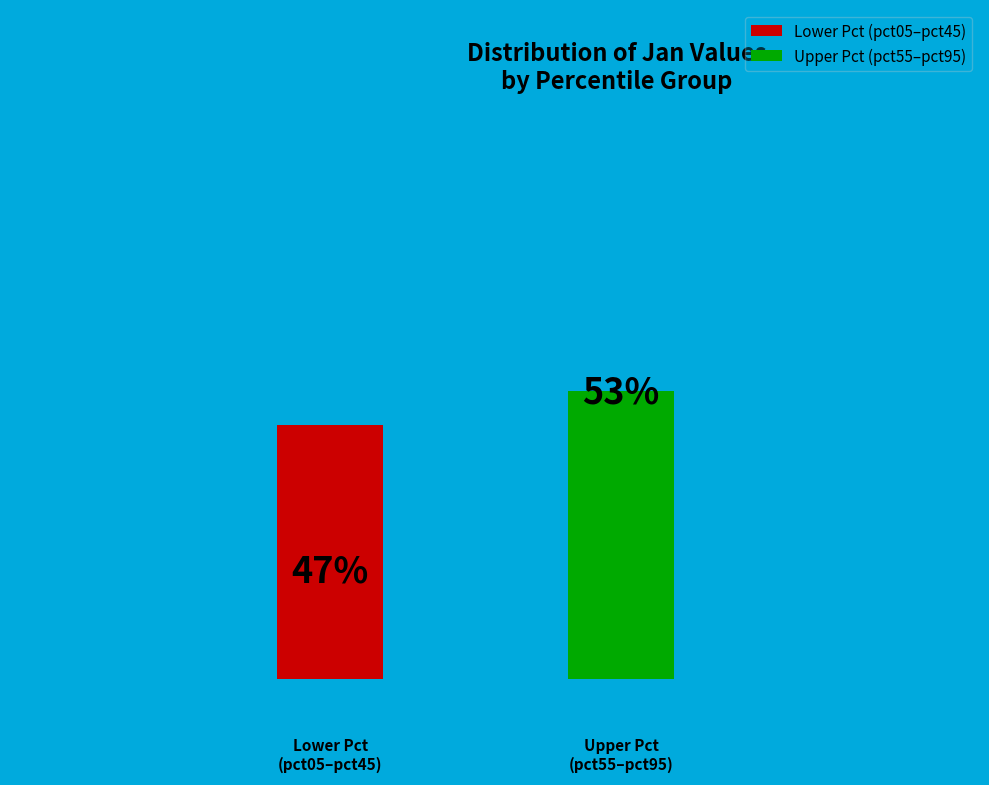

What is the total percentage of pct05 and pct65?

17.1%